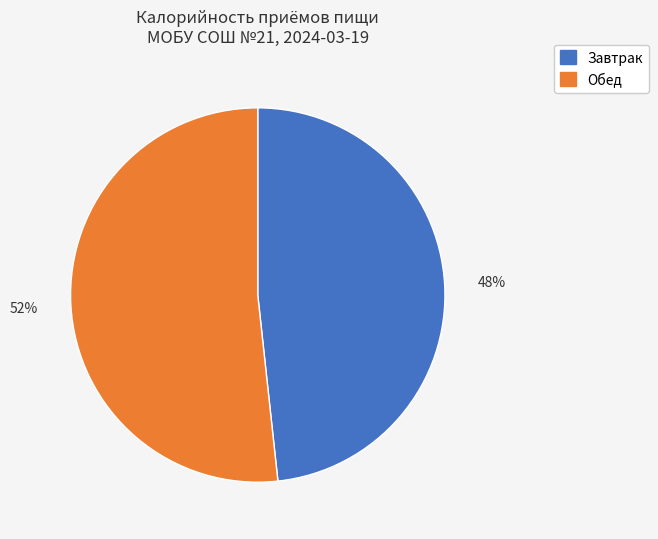

To the nearest percent, what is the average slice percentage?

50%